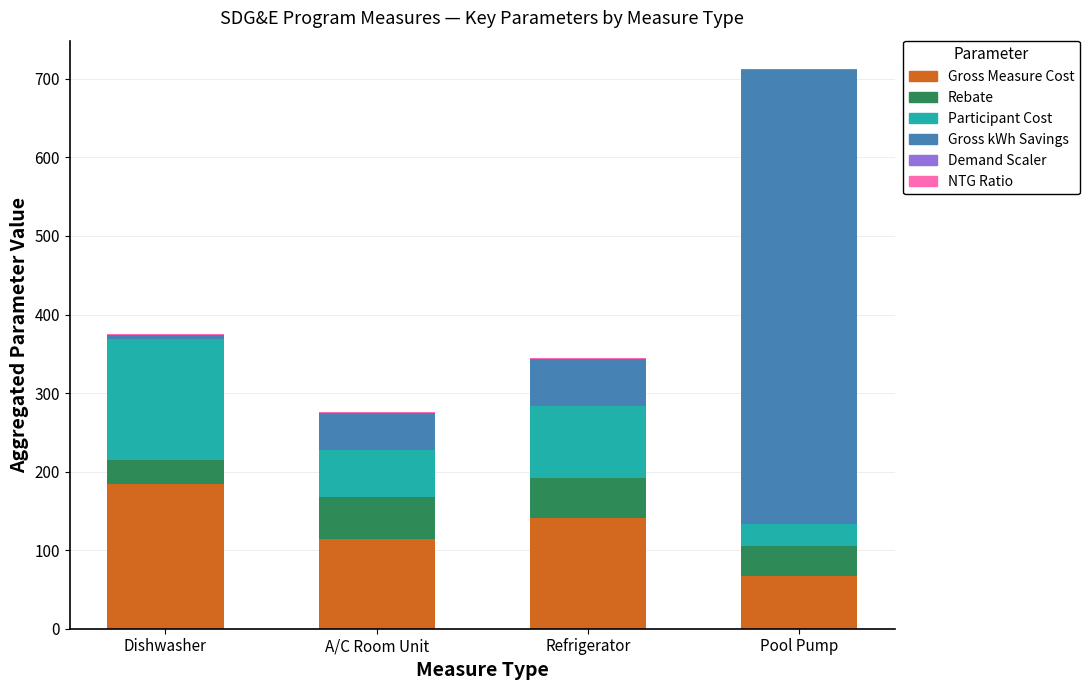

At which category is the sum across all series the highest?

Pool Pump